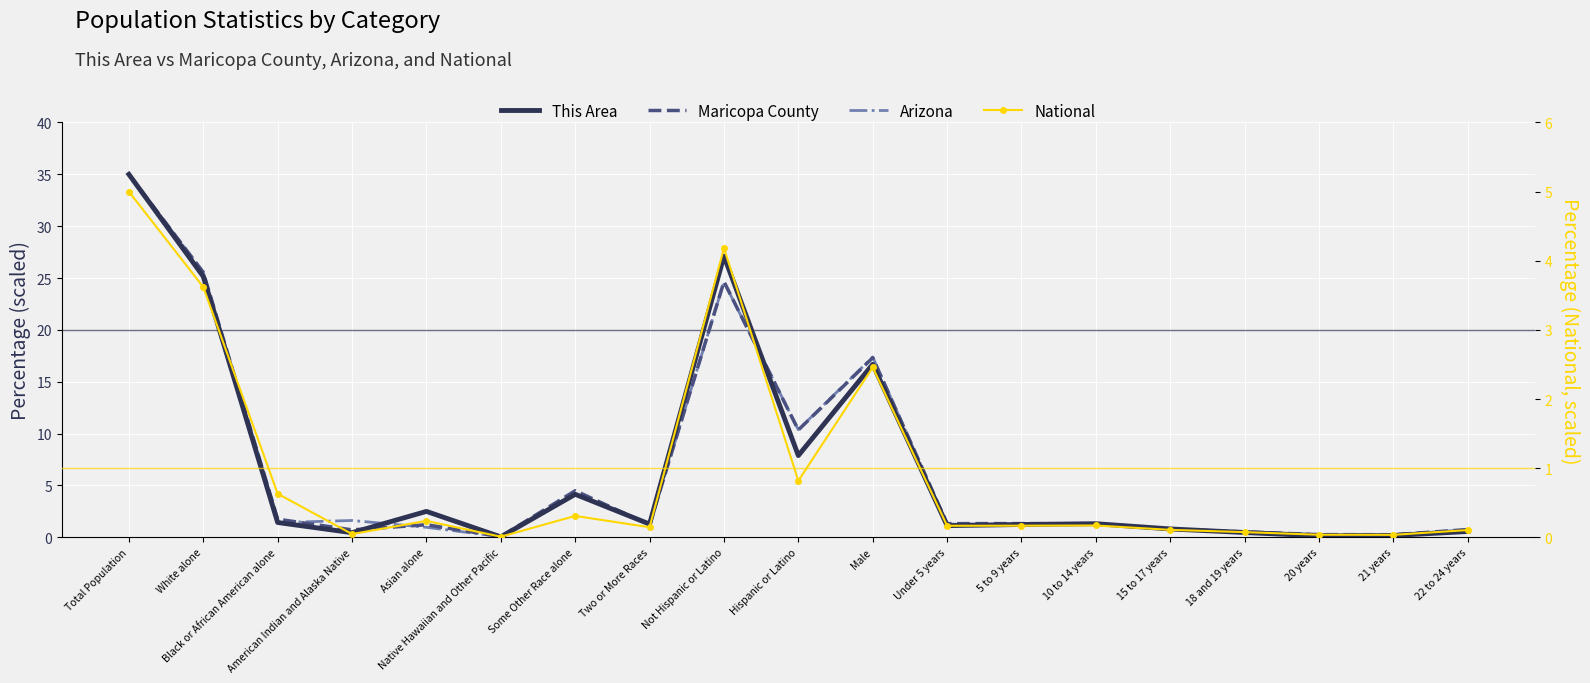

What are all the series names shown in the legend?

This Area, Maricopa County, Arizona, National